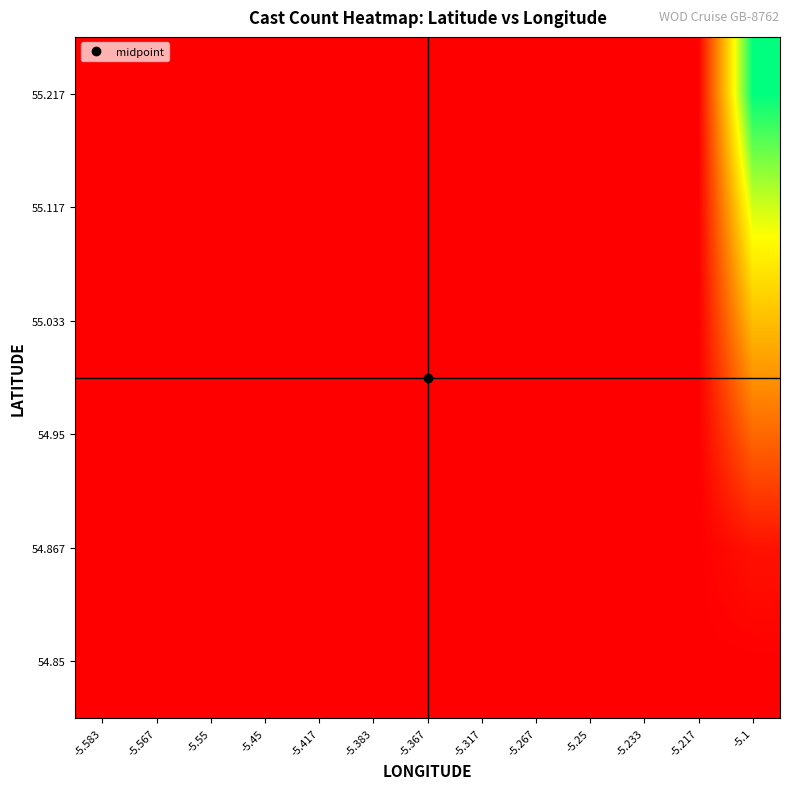

Reading left to right, what are all the values shown in this chart?

54.85: -5.583=0.0	-5.567=0.0	-5.55=0.0	-5.45=0.0	-5.417=0.0	-5.383=0.0	-5.367=0.0	-5.317=0.0	-5.267=0.0	-5.25=0.0	-5.233=0.0	-5.217=0.0	-5.1=0.0
54.867: -5.583=0.0	-5.567=0.0	-5.55=0.0	-5.45=0.1	-5.417=0.1	-5.383=0.1	-5.367=0.1	-5.317=0.1	-5.267=0.1	-5.25=0.1	-5.233=0.2	-5.217=0.2	-5.1=46321525.8
54.95: -5.583=0.3	-5.567=0.3	-5.55=0.3	-5.45=0.4	-5.417=0.4	-5.383=0.5	-5.367=0.5	-5.317=0.6	-5.267=0.8	-5.25=0.9	-5.233=1.0	-5.217=1.1	-5.1=272479563.3
55.033: -5.583=0.5	-5.567=0.5	-5.55=0.5	-5.45=0.7	-5.417=0.8	-5.383=0.9	-5.367=0.9	-5.317=1.1	-5.267=1.4	-5.25=1.6	-5.233=1.8	-5.217=2.1	-5.1=498637600.8
55.117: -5.583=0.7	-5.567=0.8	-5.55=0.8	-5.45=1.0	-5.417=1.1	-5.383=1.2	-5.367=1.3	-5.317=1.6	-5.267=2.1	-5.25=2.3	-5.233=2.6	-5.217=3.0	-5.1=727520434.0
55.217: -5.583=1.0	-5.567=1.0	-5.55=1.1	-5.45=1.4	-5.417=1.5	-5.383=1.7	-5.367=1.8	-5.317=2.2	-5.267=2.9	-5.25=3.2	-5.233=3.6	-5.217=4.1	-5.1=999999997.3